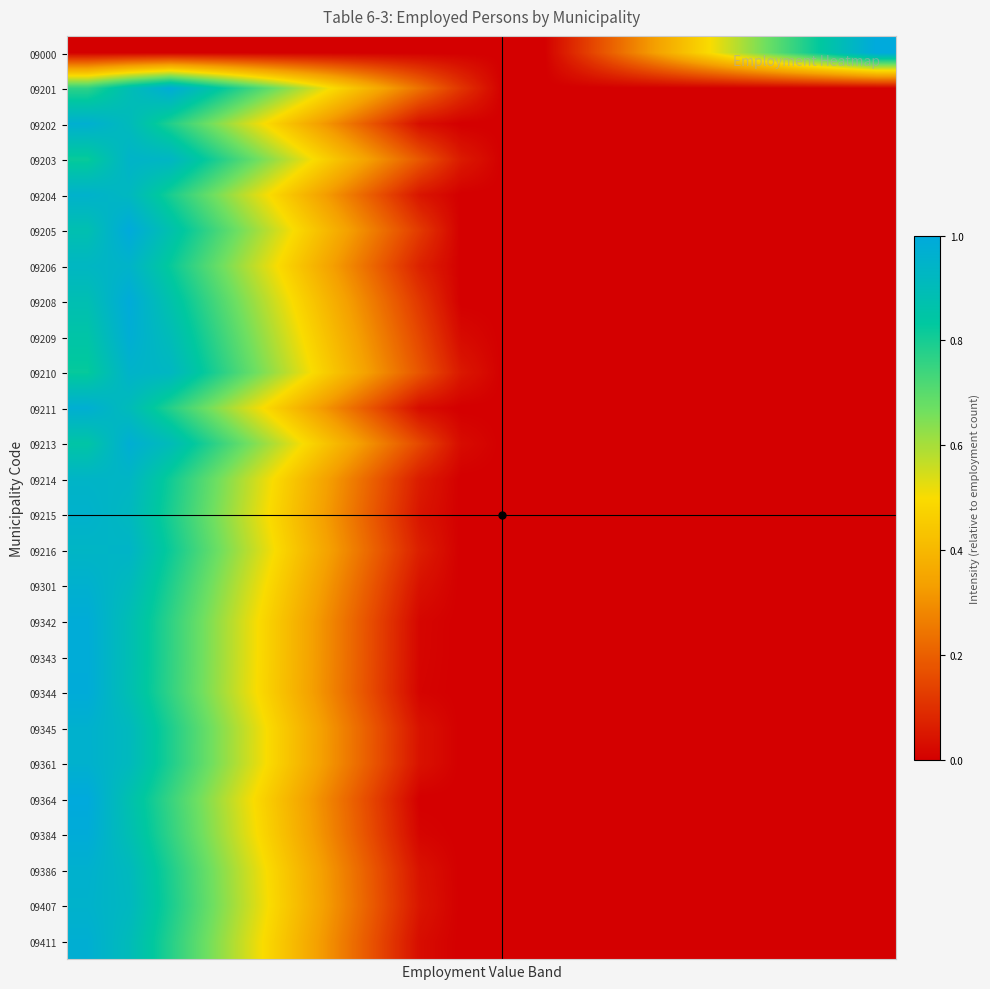

How many categories are shown in the chart?

20